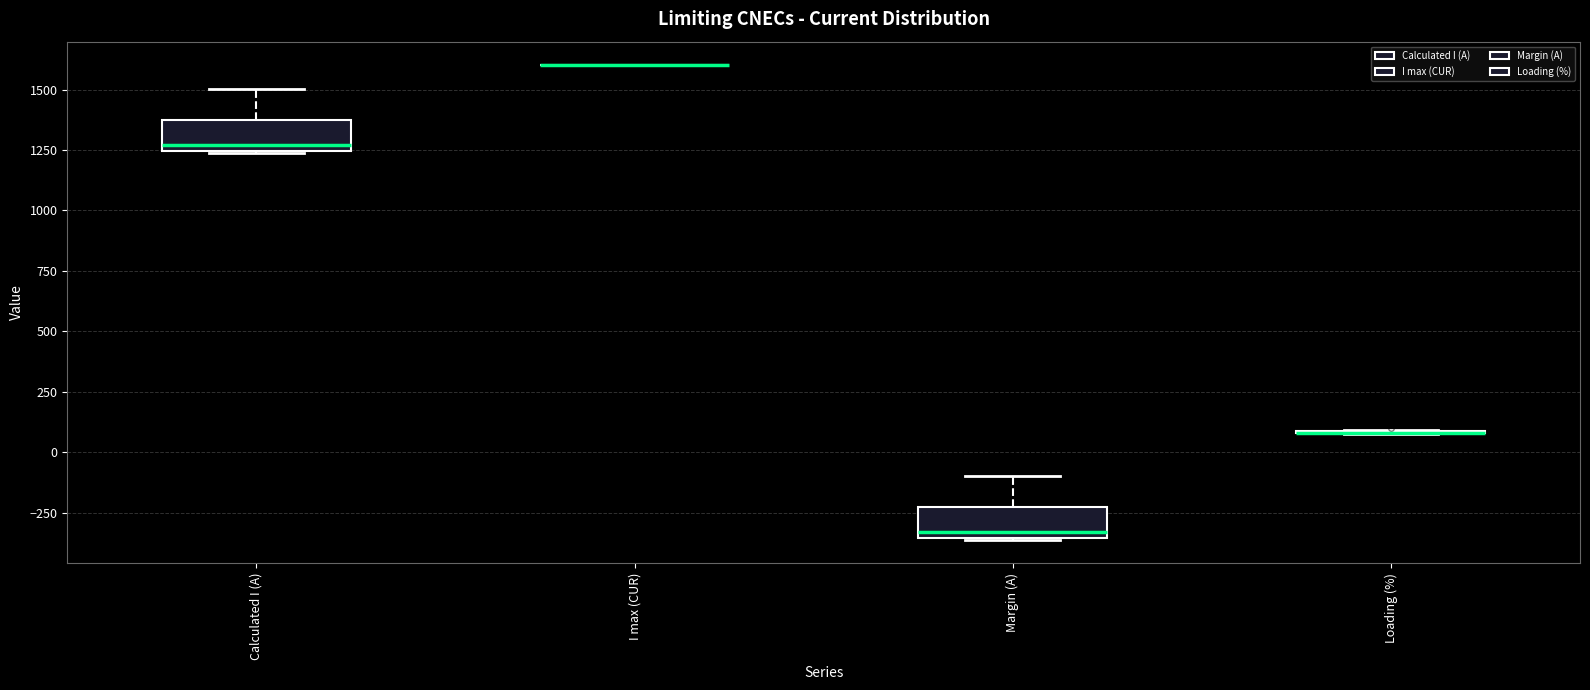

Reading left to right, read every box against the y-axis: the position of its median line, the range the box covers, and the ends of its whiskers. The values are not printed on the chart, so give them approximately, as read against the axis.

Calculated I (A): median 1250 (just above the box's lower edge), box 1250 to 1350, whiskers 1250 to 1500
I max (CUR): box collapsed to a line at 1600, whiskers 1600 to 1600
Margin (A): median -350 (just above the box's lower edge), box -350 to -250, whiskers -350 to -100
Loading (%): box collapsed to a line at 100, whiskers 100 to 100